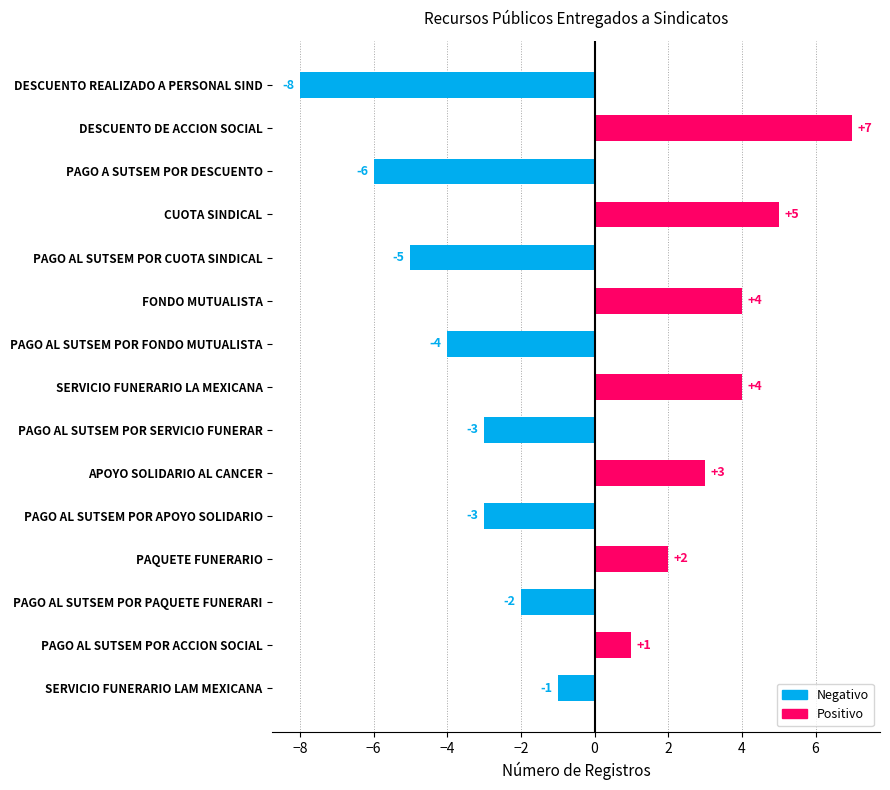

Are the bars horizontal?

Yes